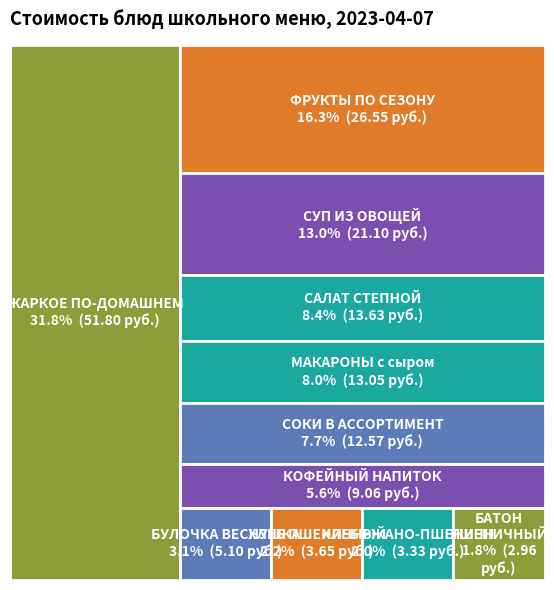

To the nearest percent, what is the average slice percentage?

9%